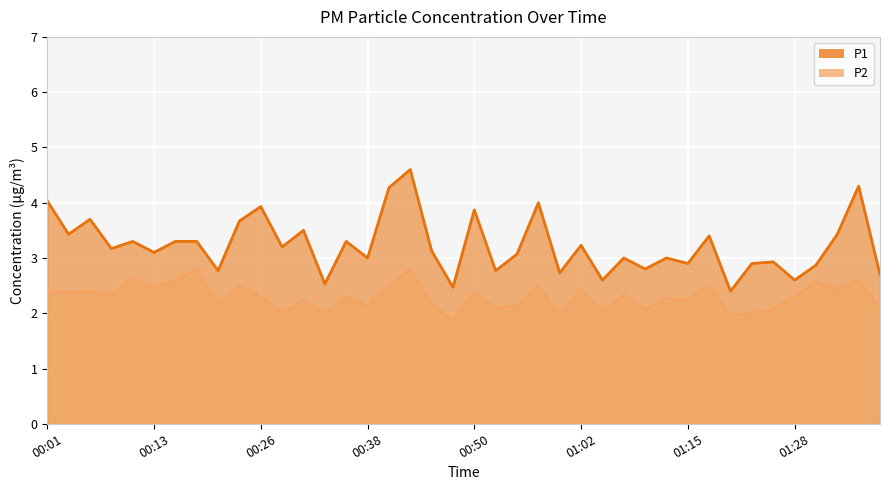

What is the difference between the maximum and minimum values in the P1 series?

2.2